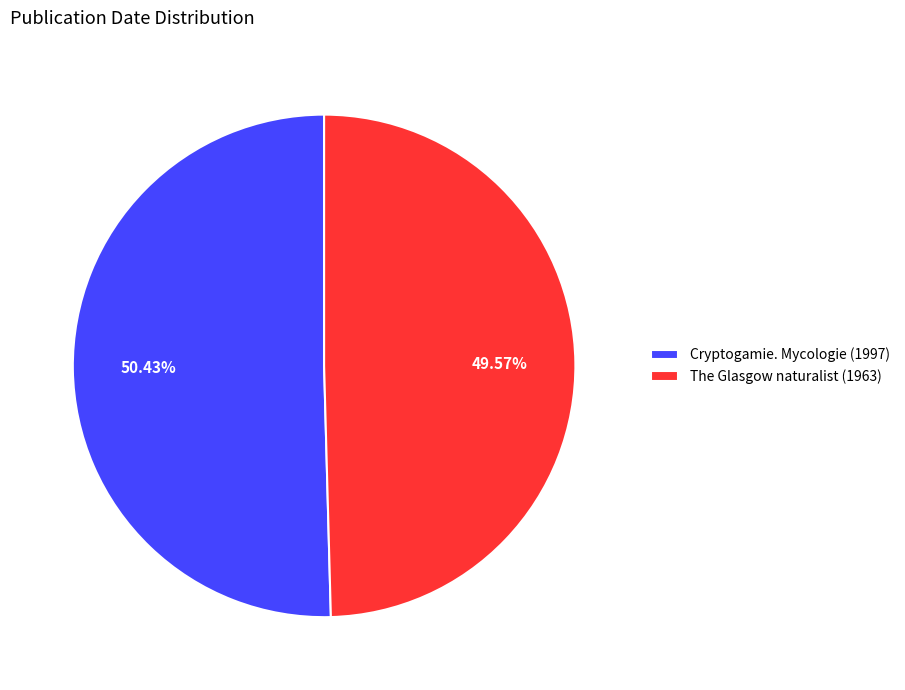

Rank the categories by value from highest to lowest.

Cryptogamie. Mycologie (1997), The Glasgow naturalist (1963)